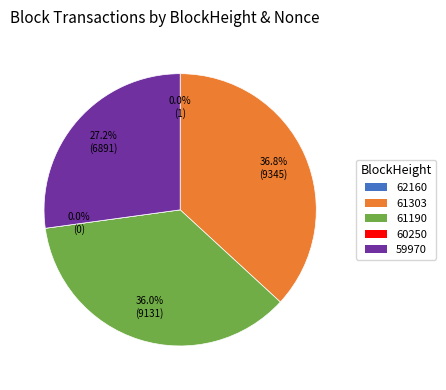

Approximately how many times larger is the value at 61303 compared to 61190?

1.0